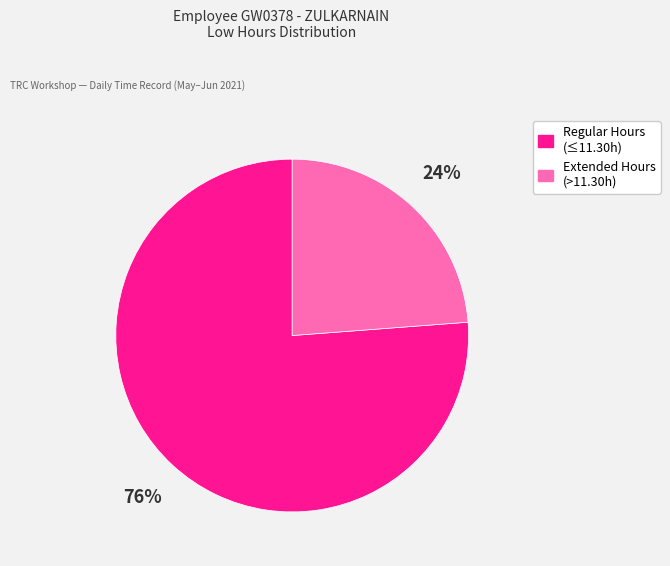

To the nearest percent, what is the difference between the largest and smallest slice percentages?

52%